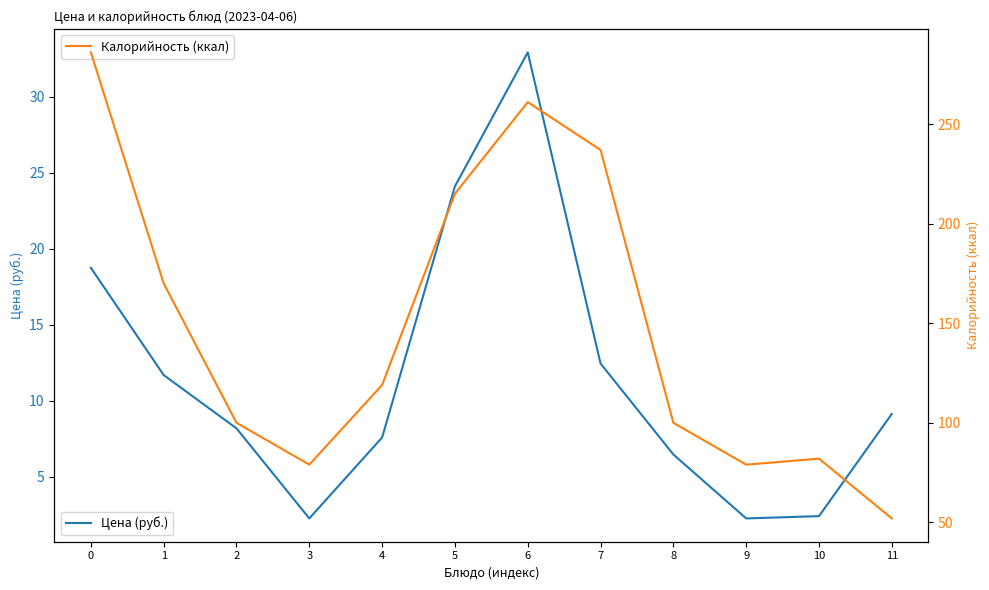

The value of Цена (руб.) at 7 is 21.5. True or false?

False